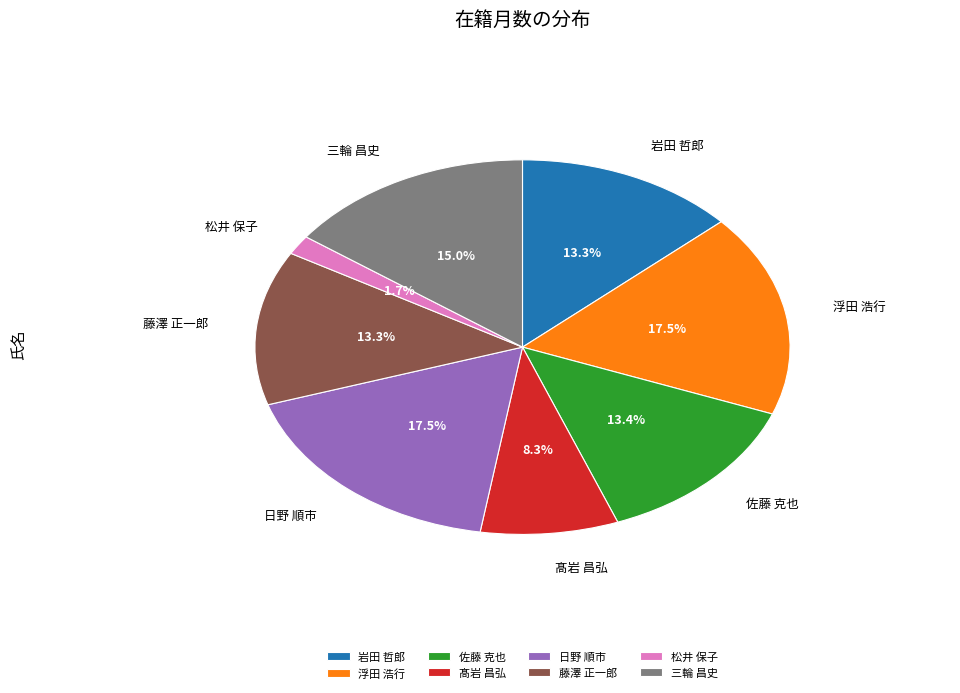

Does any single category account for the majority?

No